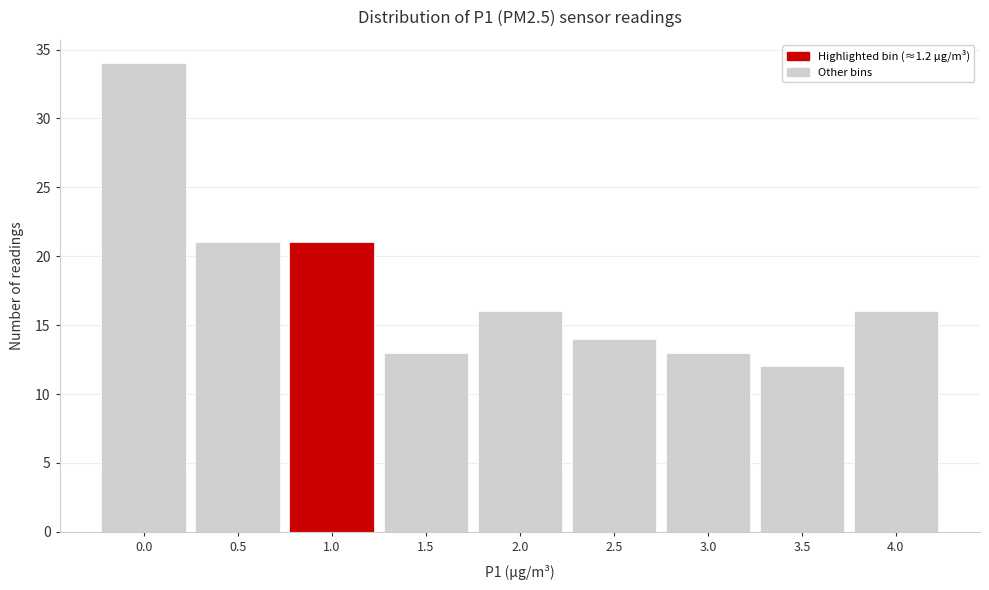

Reading right to left, transcribe all the data shown in this chart.

4.0=16	3.5=12	3.0=13	2.5=14	2.0=16	1.5=13	1.0=21	0.5=21	0.0=34